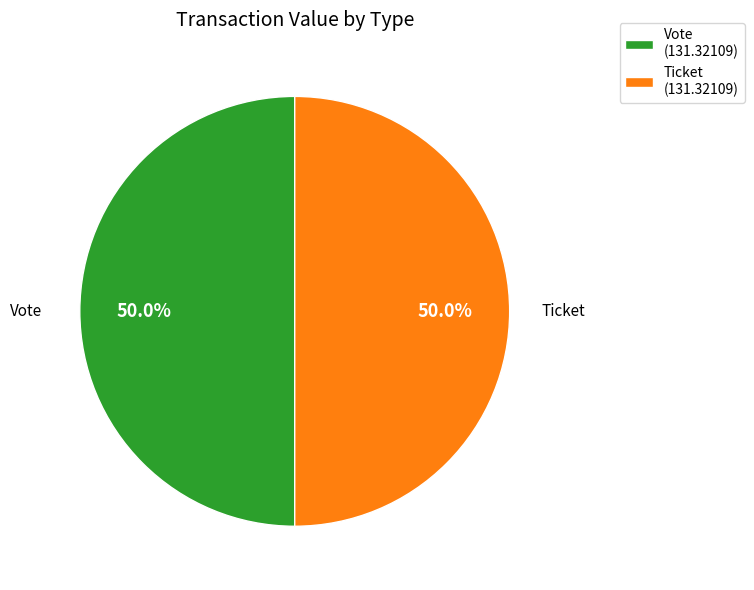

How much of the chart is everything except Ticket?

50.0%